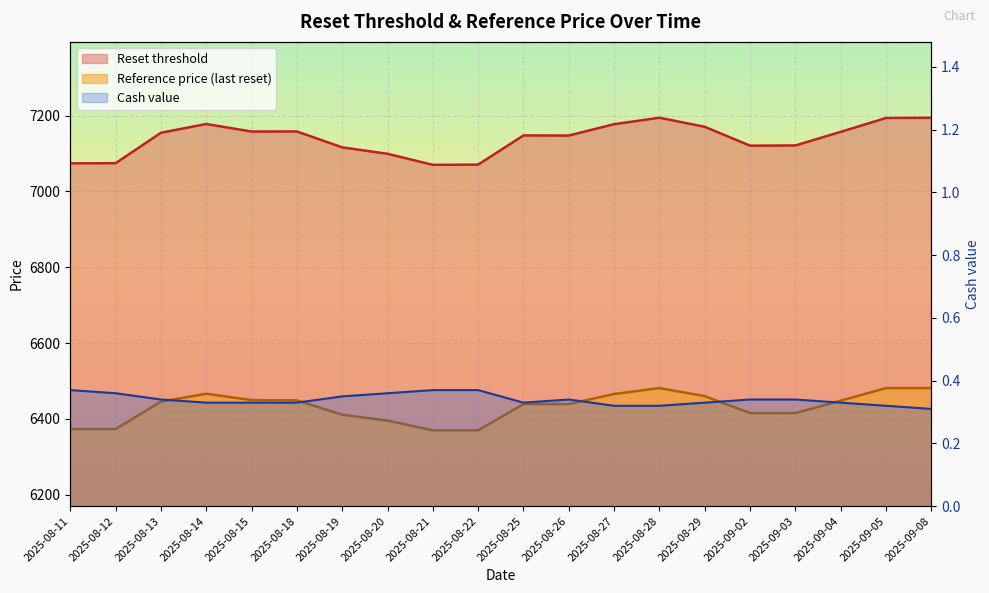

What is the approximate value of Reset threshold at 2025-08-18?

7158.1